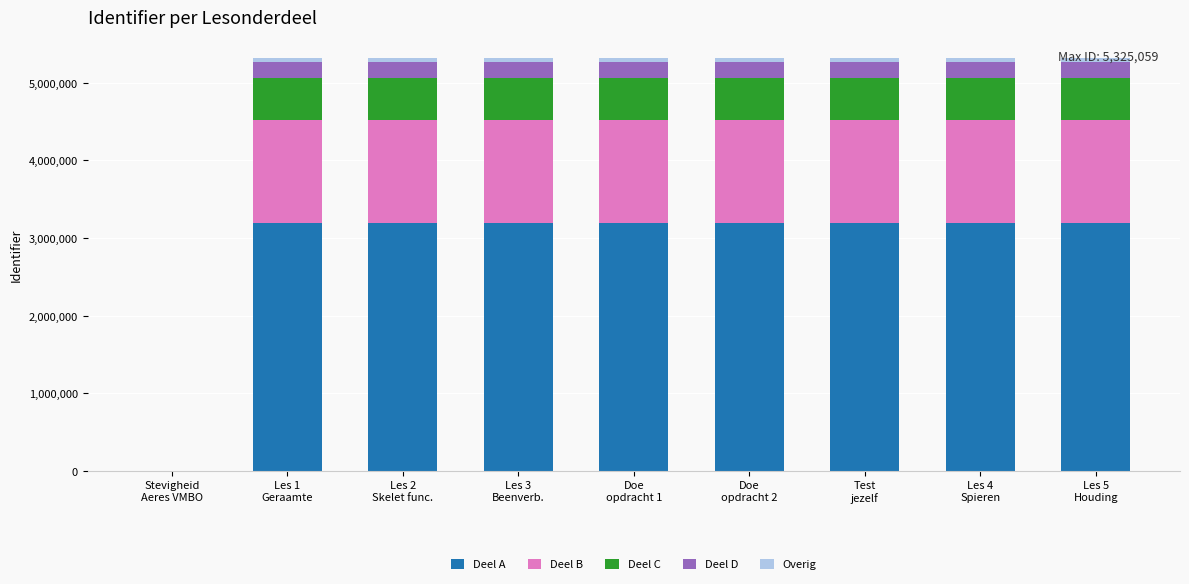

What is the highest value of the Deel A series?

3195035.4